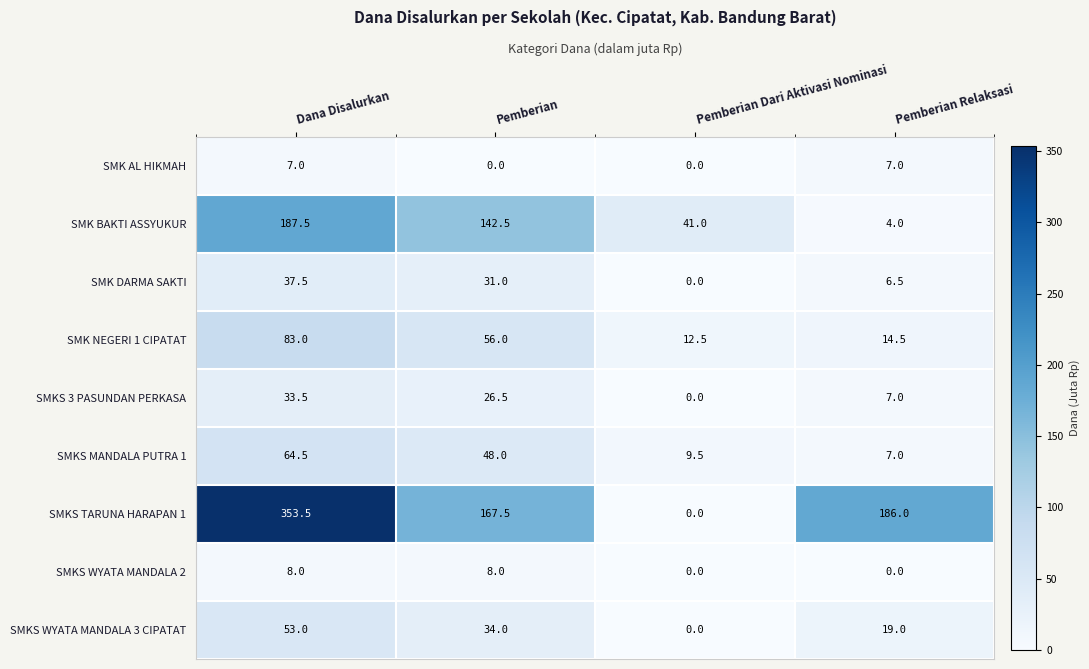

List the series in order of their peak value, lowest first.

SMK AL HIKMAH, SMKS WYATA MANDALA 2, SMKS 3 PASUNDAN PERKASA, SMK DARMA SAKTI, SMKS WYATA MANDALA 3 CIPATAT, SMKS MANDALA PUTRA 1, SMK NEGERI 1 CIPATAT, SMK BAKTI ASSYUKUR, SMKS TARUNA HARAPAN 1